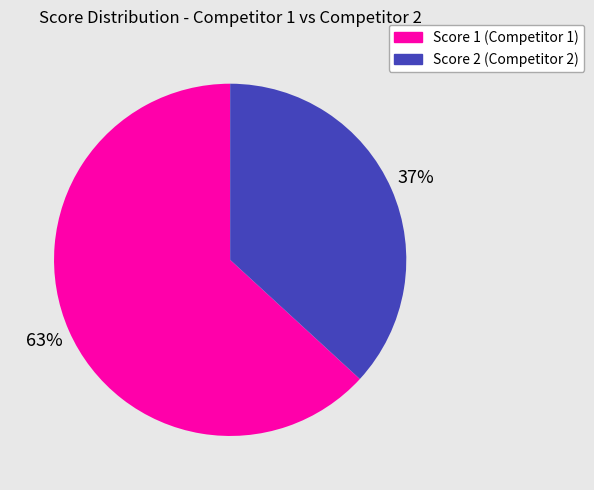

To the nearest percent, what is the average slice percentage?

50%